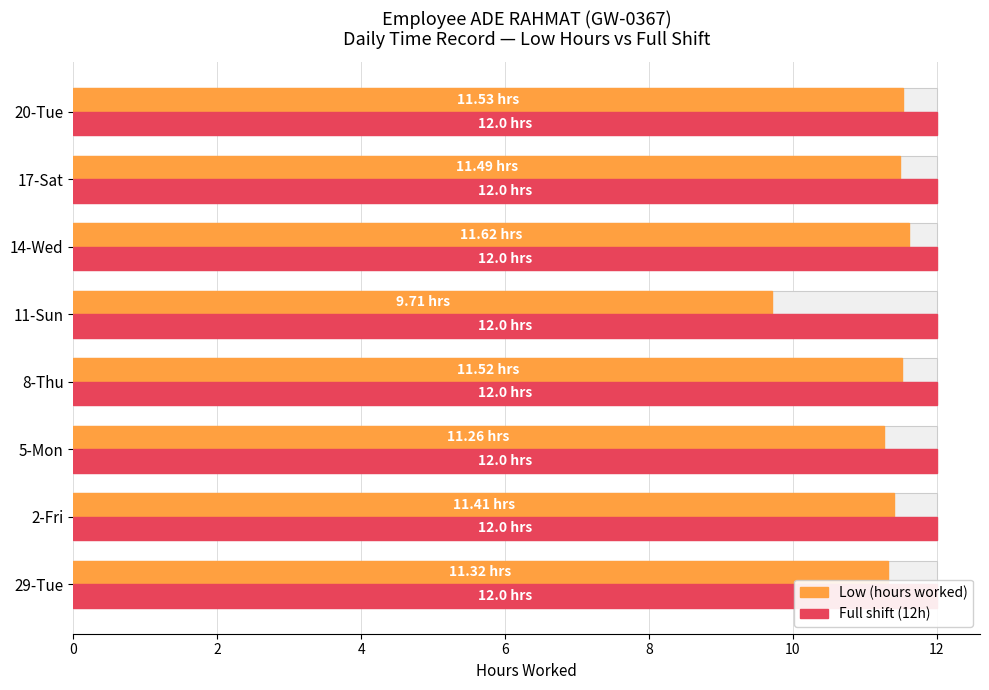

At how many categories does at least one series exceed 5?

8